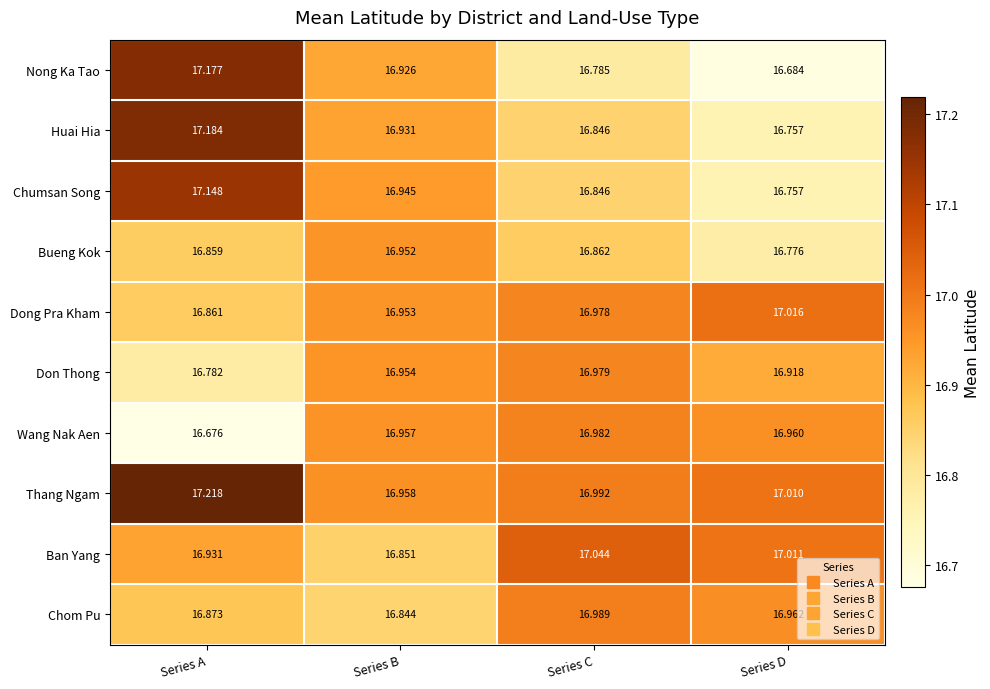

Rank the categories by Bueng Kok value from lowest to highest.

Series D, Series A, Series C, Series B